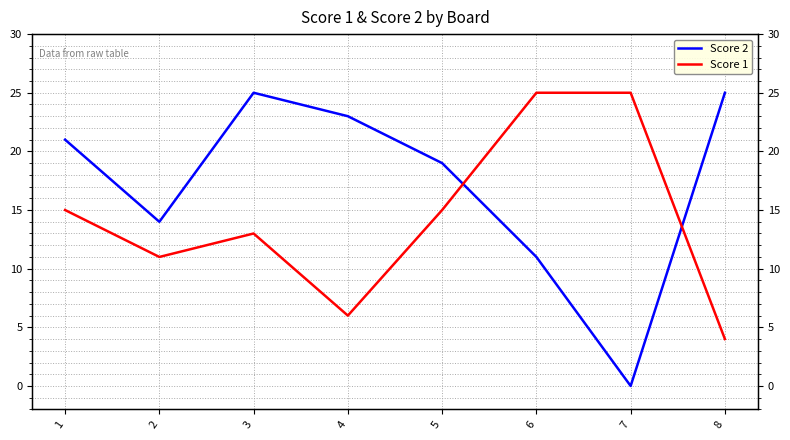

At 7, list the series in order from largest to smallest.

Score 1, Score 2